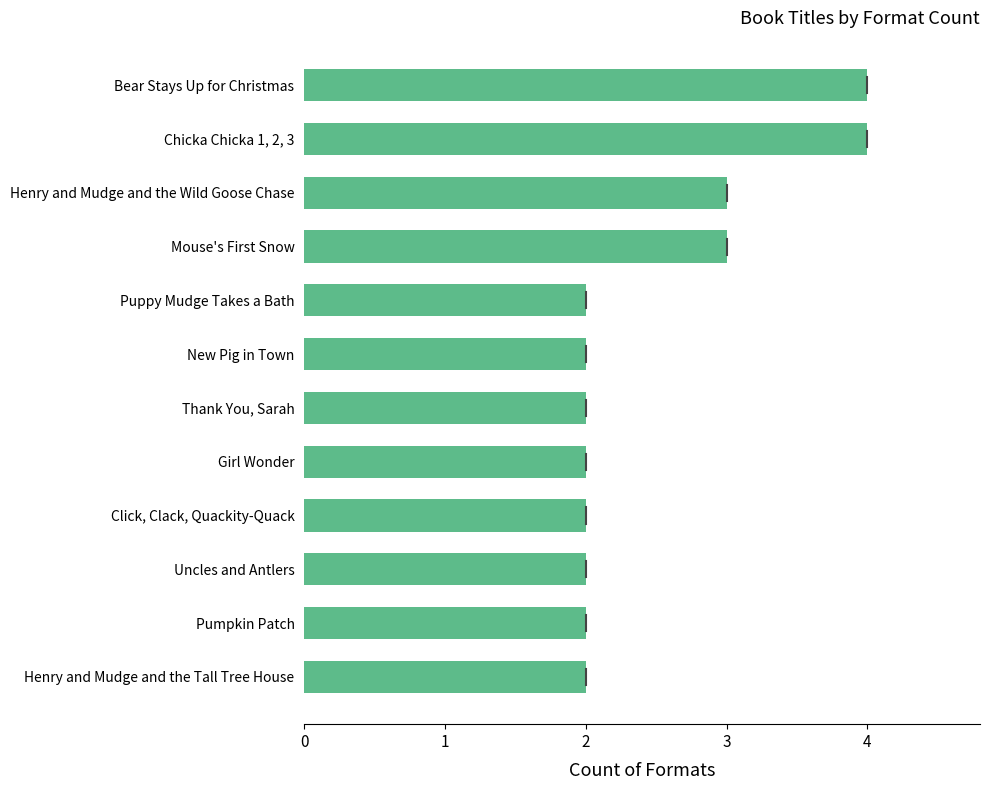

Reading bottom to top, transcribe all the data shown in this chart.

Henry and Mudge and the Tall Tree House=2	Pumpkin Patch=2	Uncles and Antlers=2	Click, Clack, Quackity-Quack=2	Girl Wonder=2	Thank You, Sarah=2	New Pig in Town=2	Puppy Mudge Takes a Bath=2	Mouse's First Snow=3	Henry and Mudge and the Wild Goose Chase=3	Chicka Chicka 1, 2, 3=4	Bear Stays Up for Christmas=4